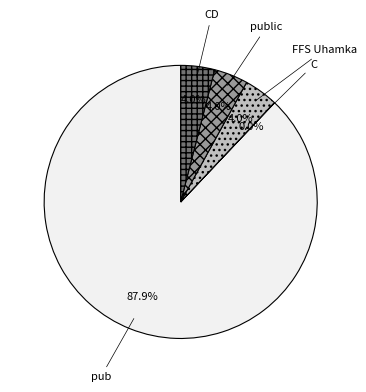

Is there any slice that represents more than half of the pie?

Yes